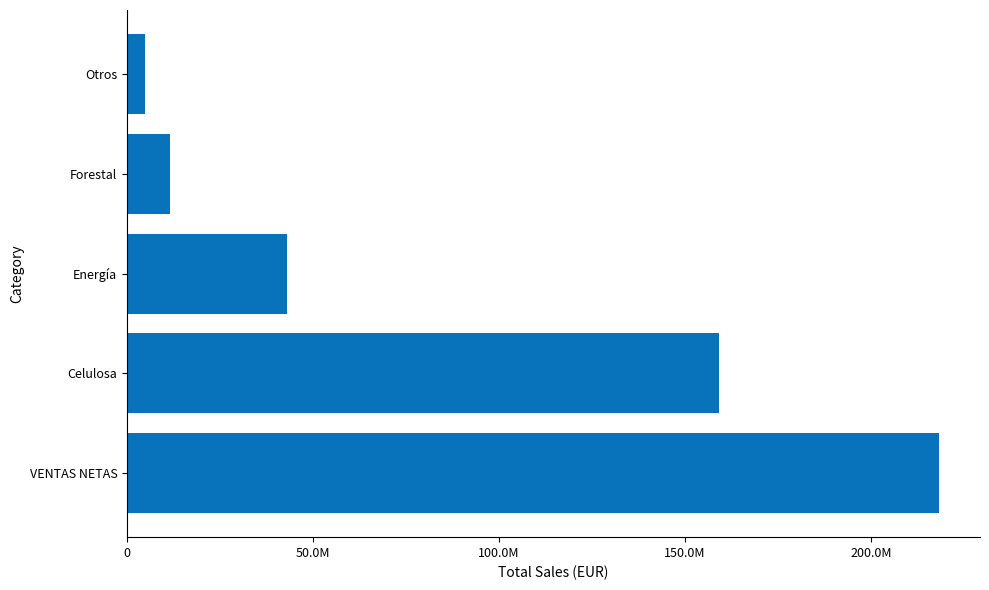

List the labels in order of value, smallest first.

Otros, Forestal, Energía, Celulosa, VENTAS NETAS